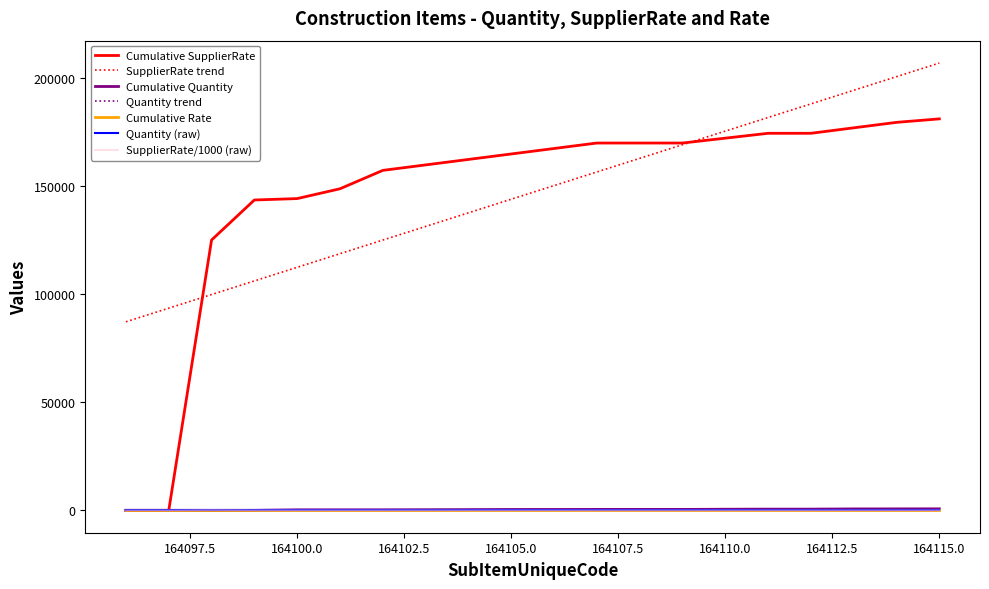

What is the maximum value shown in the chart?

206826.4